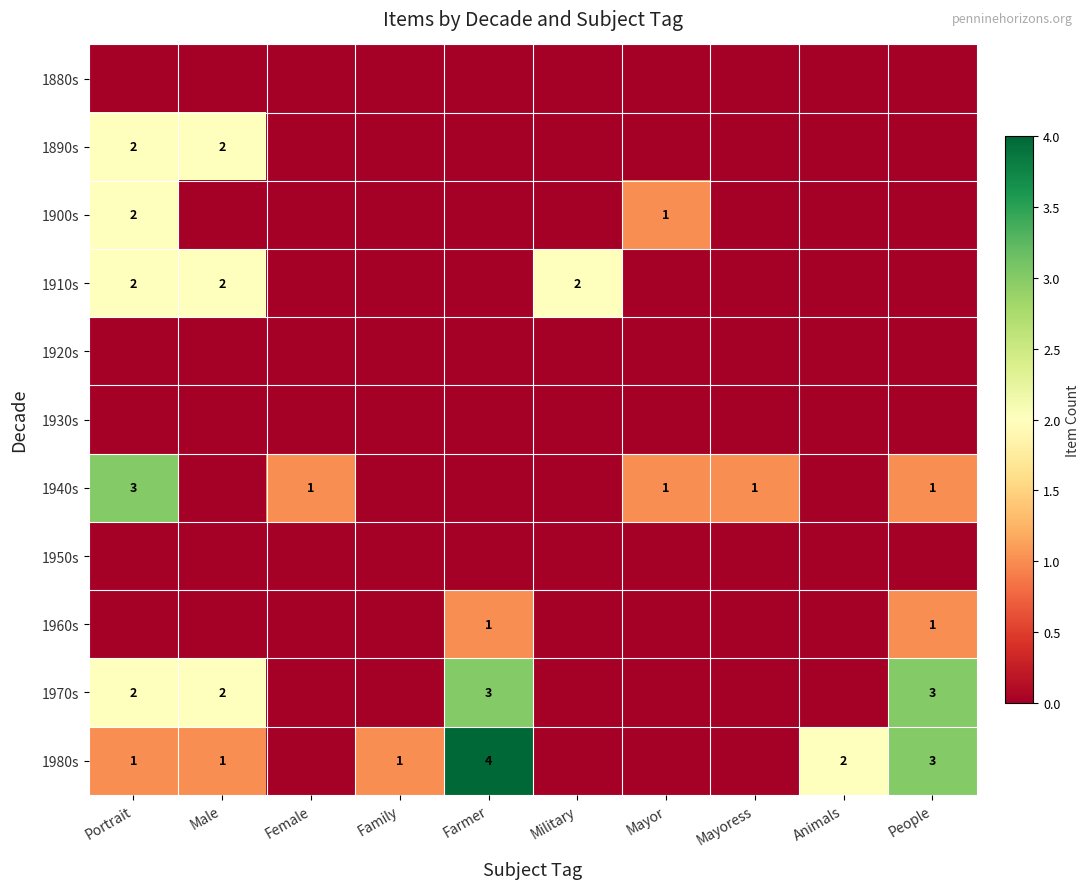

True or false: 1980s has a value of 0 at Male.

False